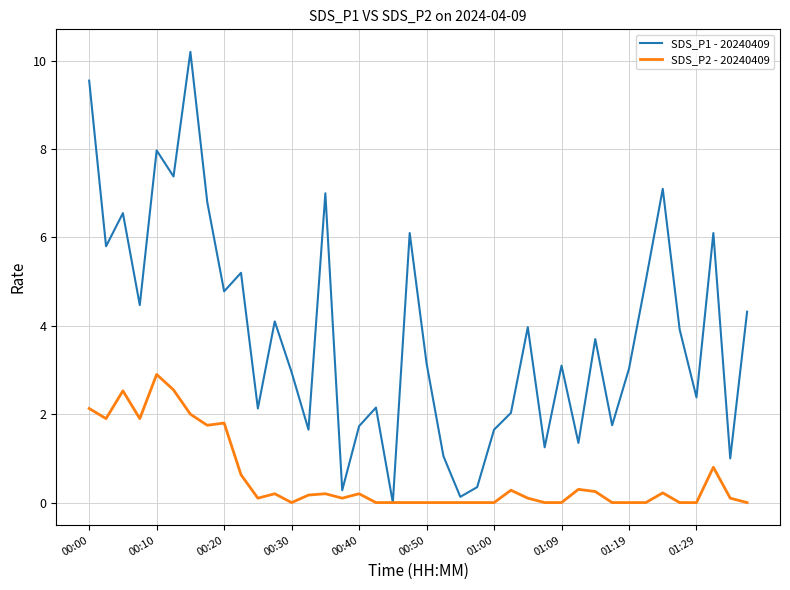

What is the highest value of the SDS_P2 - 20240409 series?

2.9